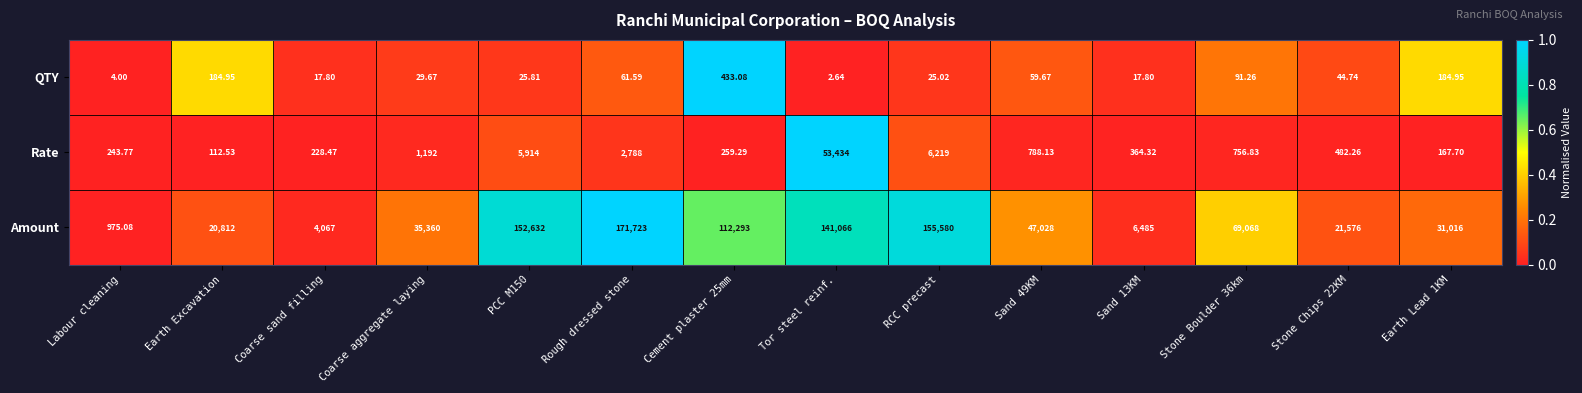

Rank the series by their maximum value, from highest to lowest.

Amount, Rate, QTY